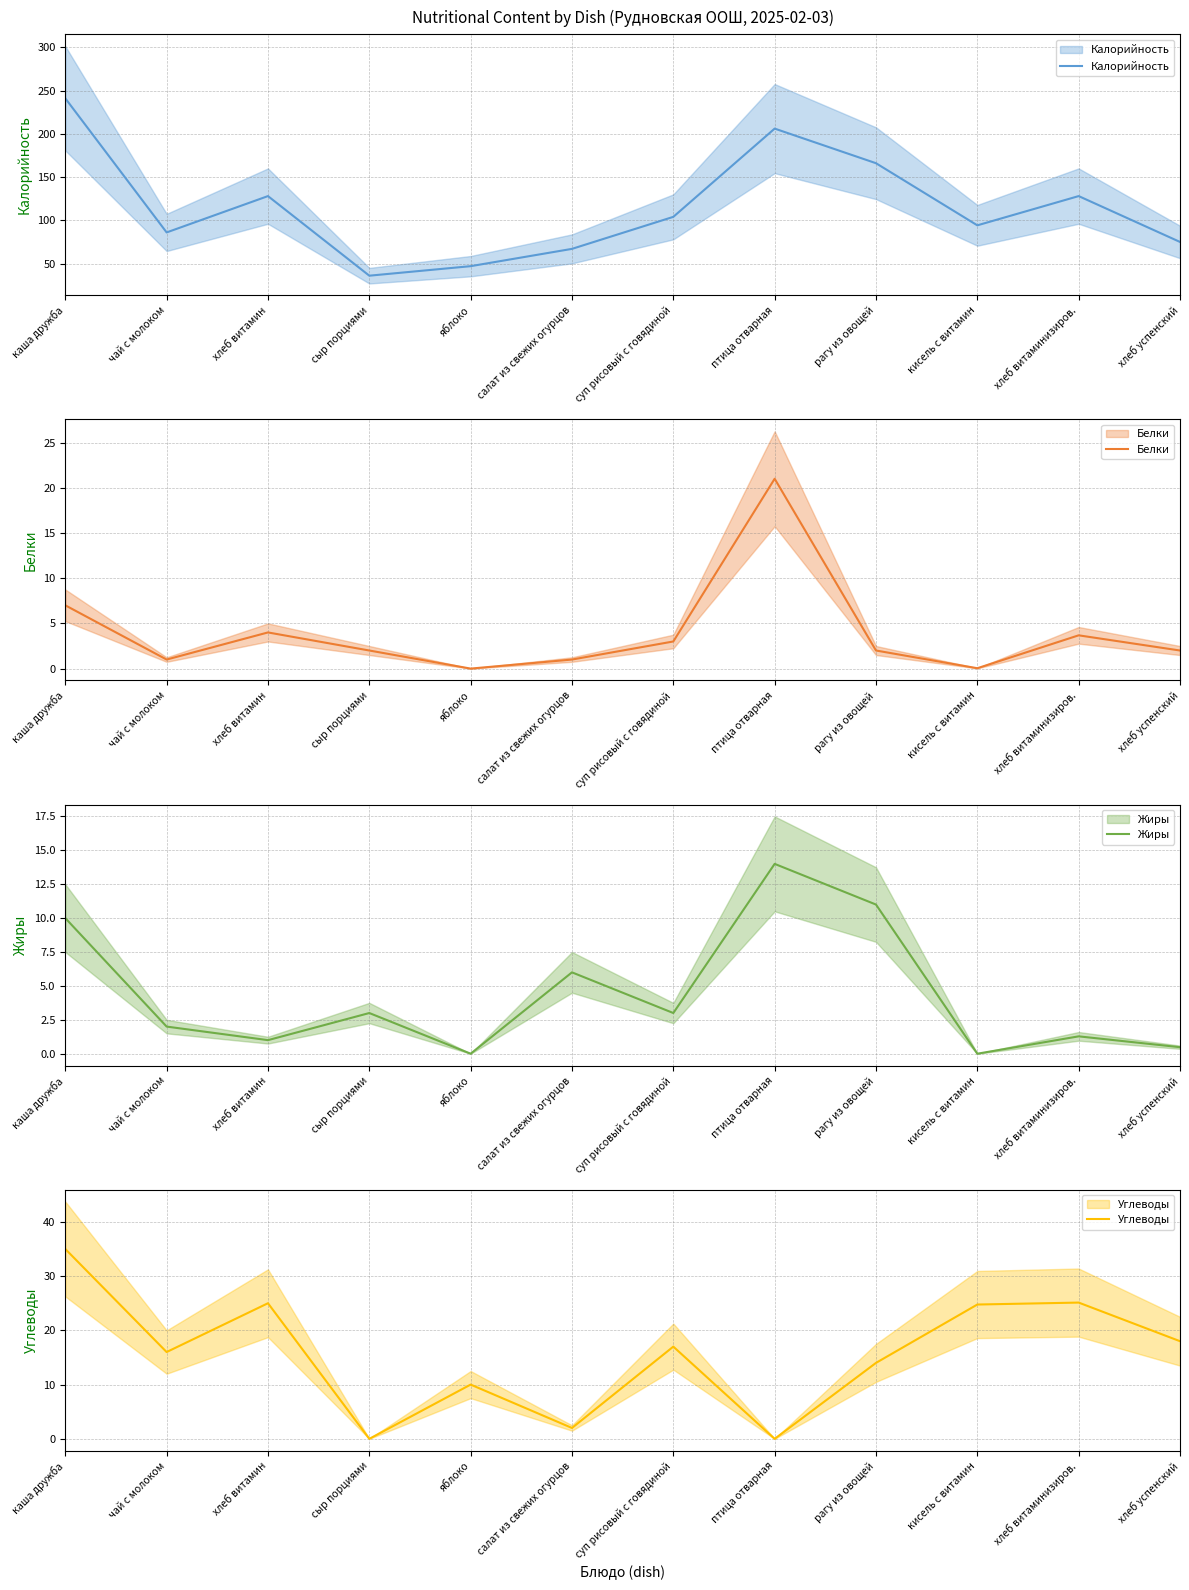

Where is the first local minimum for Белки?

чай с молоком